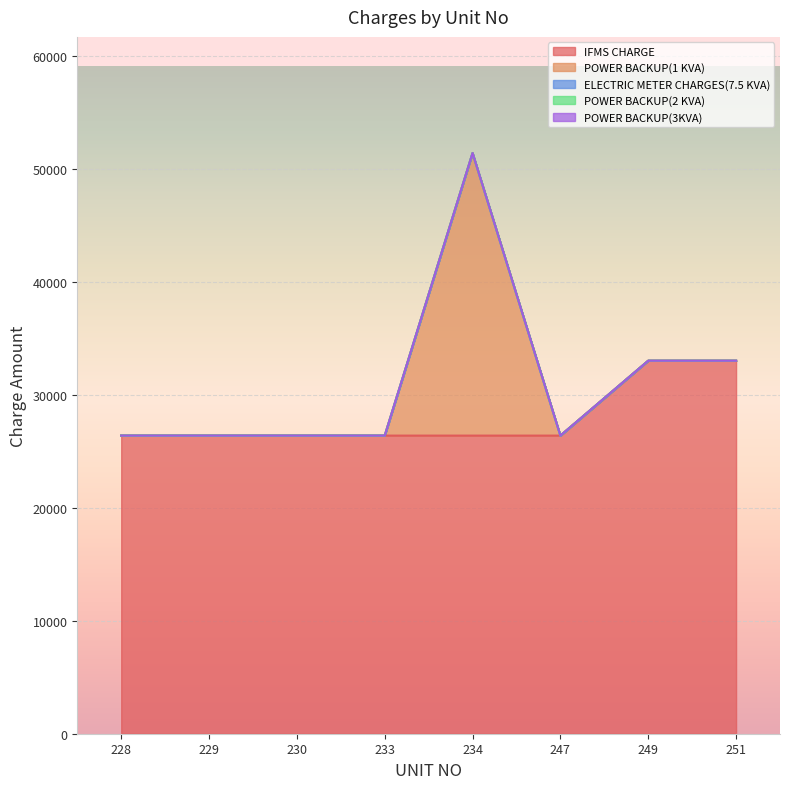

What is the maximum value shown in the chart?

33000